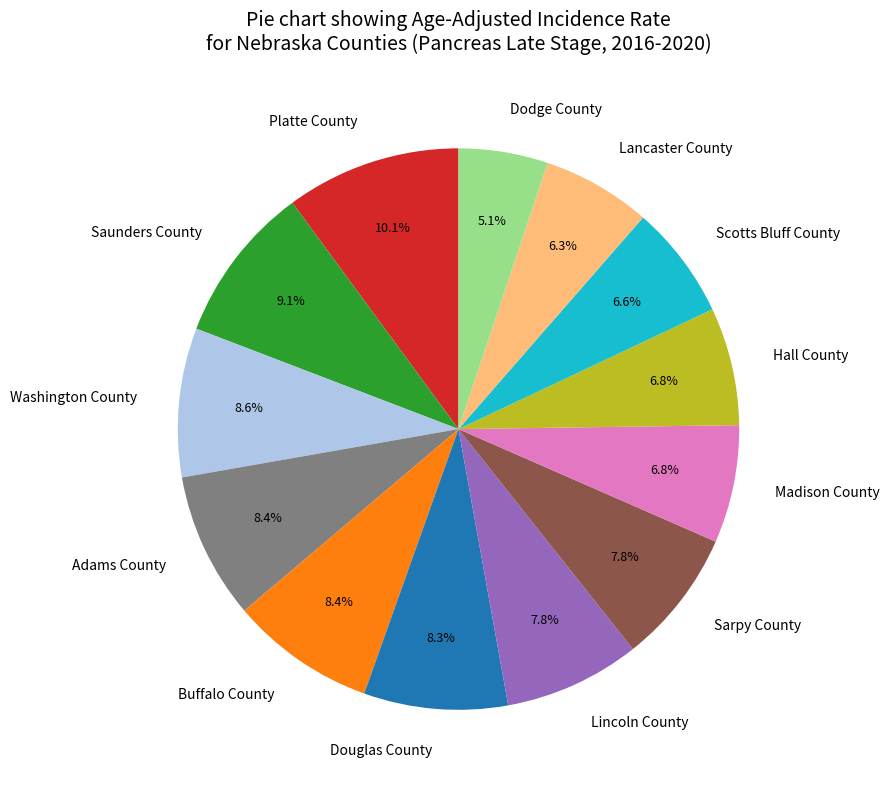

Which category has the biggest portion of the pie?

Platte County